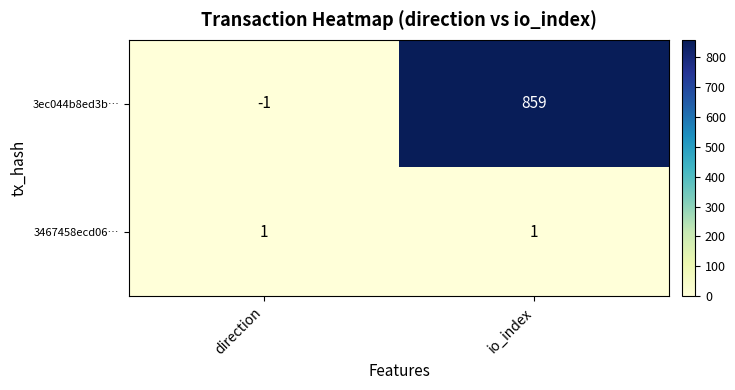

Rank the series by their average value, from lowest to highest.

3467458ecd06…, 3ec044b8ed3b…